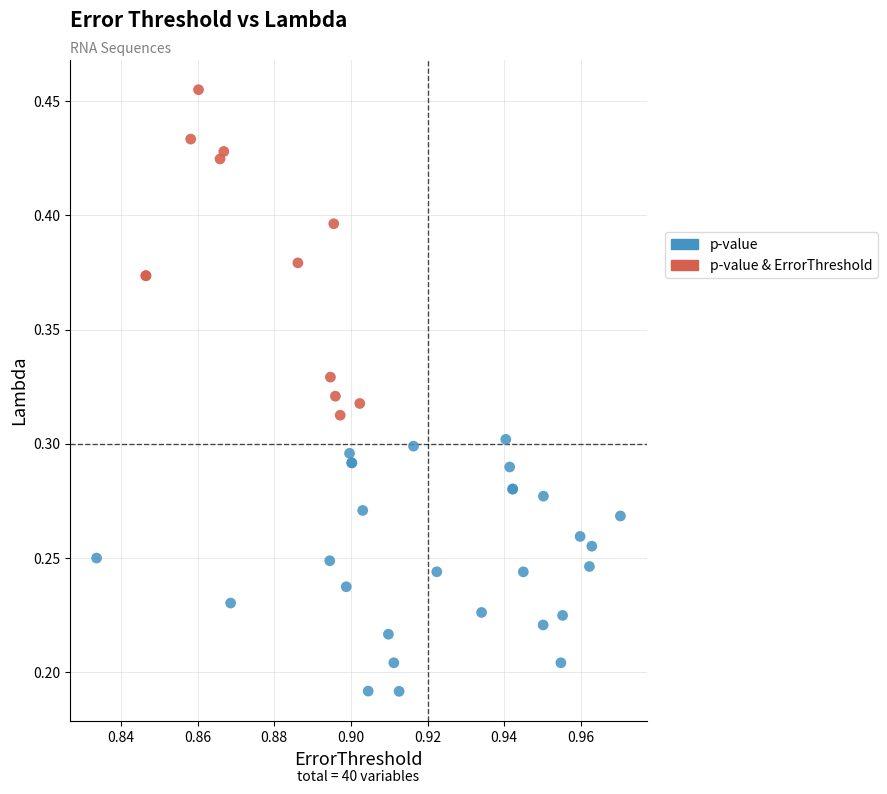

Which series contains the lowest Y value?

p-value